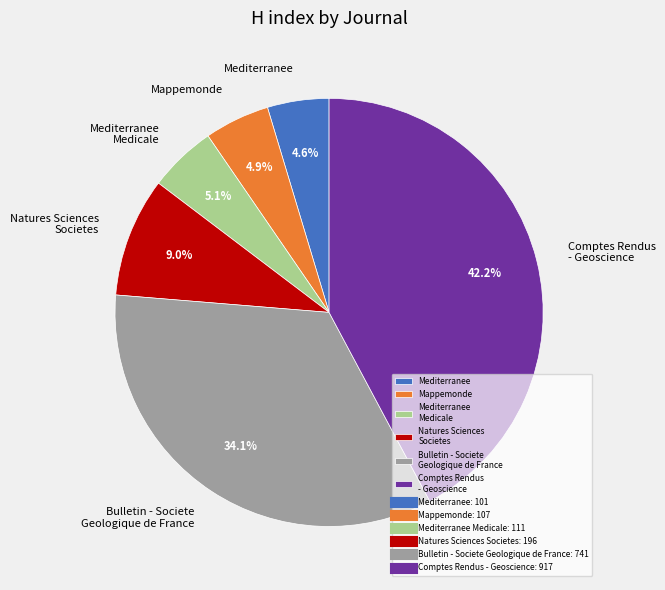

How many segments does this pie chart have?

6